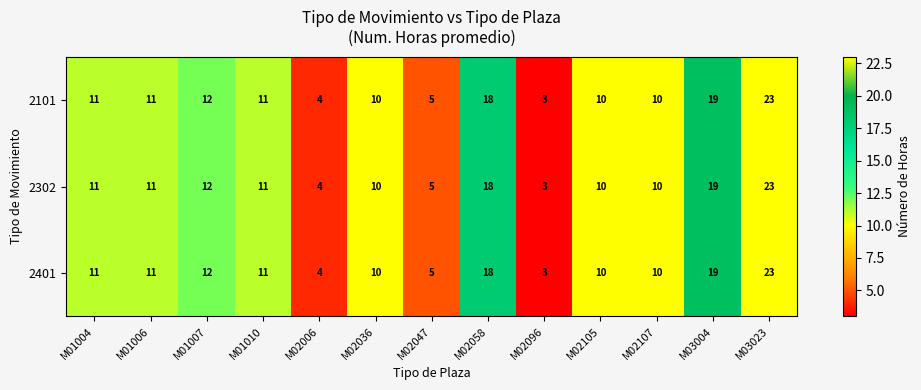

What is the maximum value shown in the chart?

23